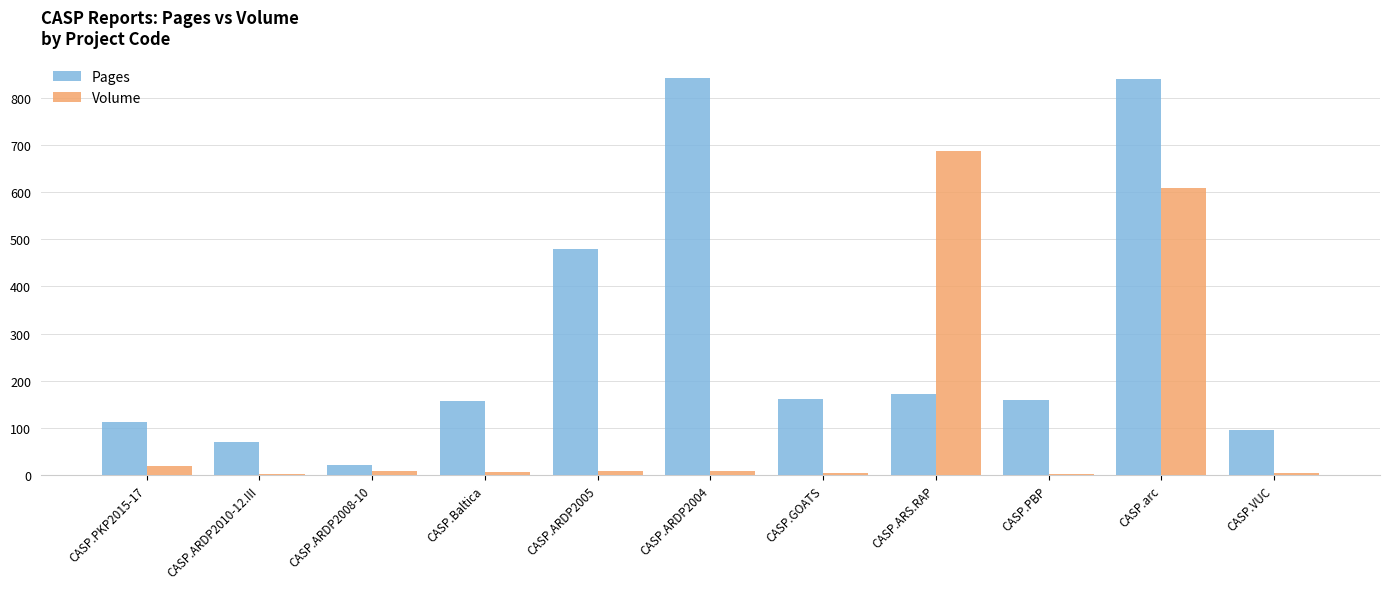

The Volume series shows 1.0 at CASP.PBP. True or false?

True